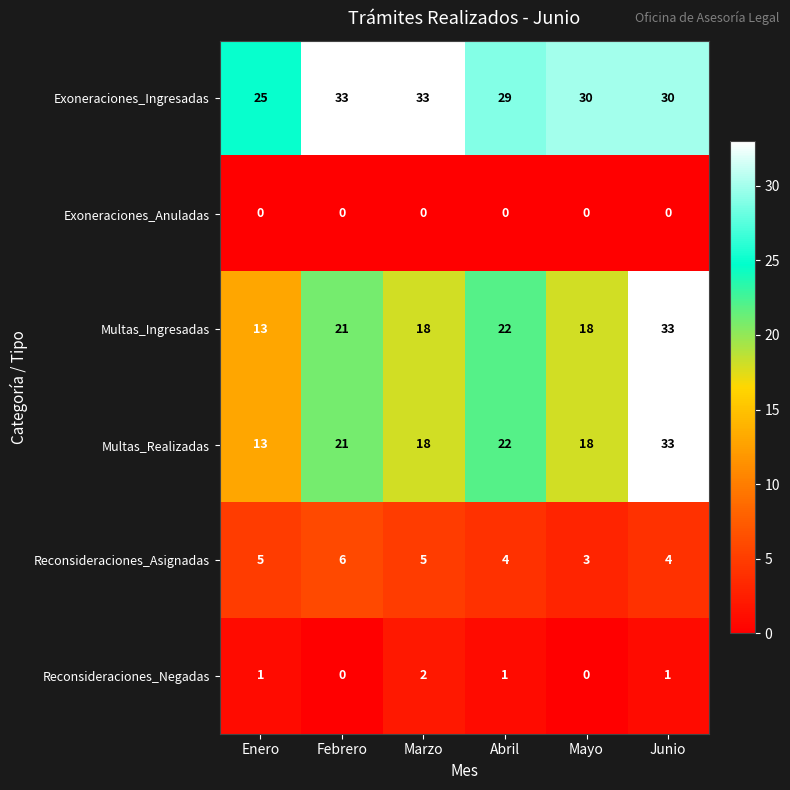

What is the difference between the highest and lowest values at Junio?

33